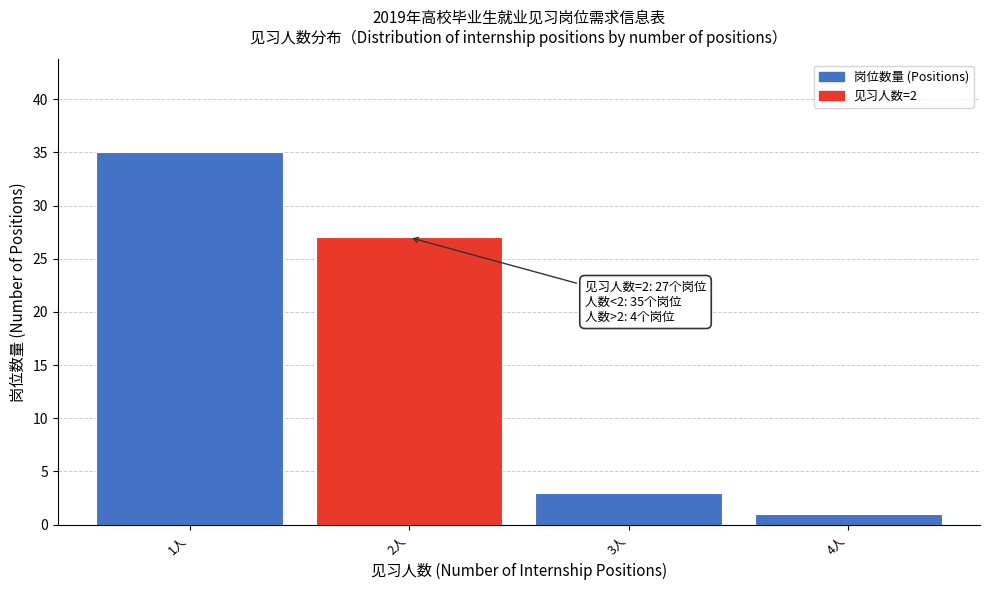

Reading right to left, extract all data points from this chart.

4人=1	3人=3	2人=27	1人=35